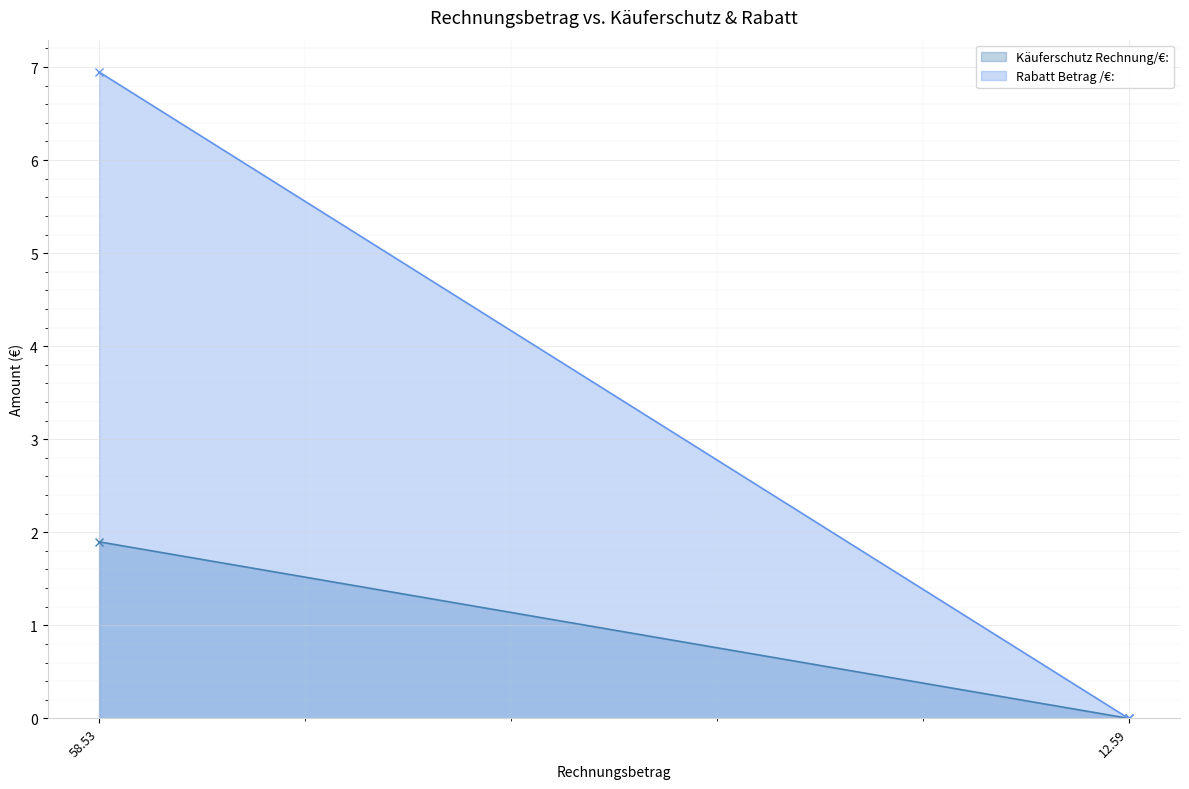

What is the sum of the Käuferschutz Rechnung/€: values at 12.59 and 58.53?

1.9